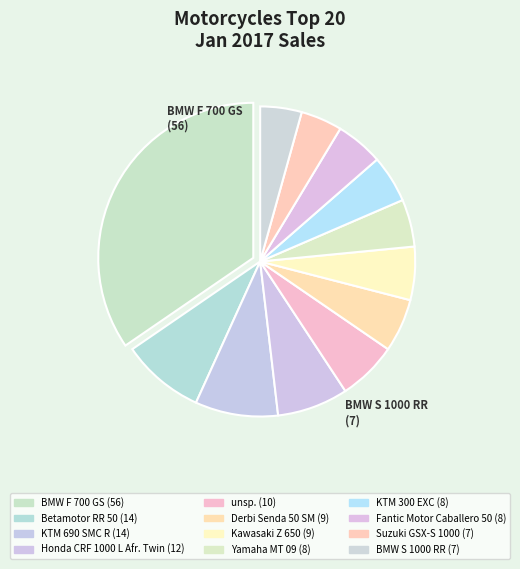

How many segments does this pie chart have?

12